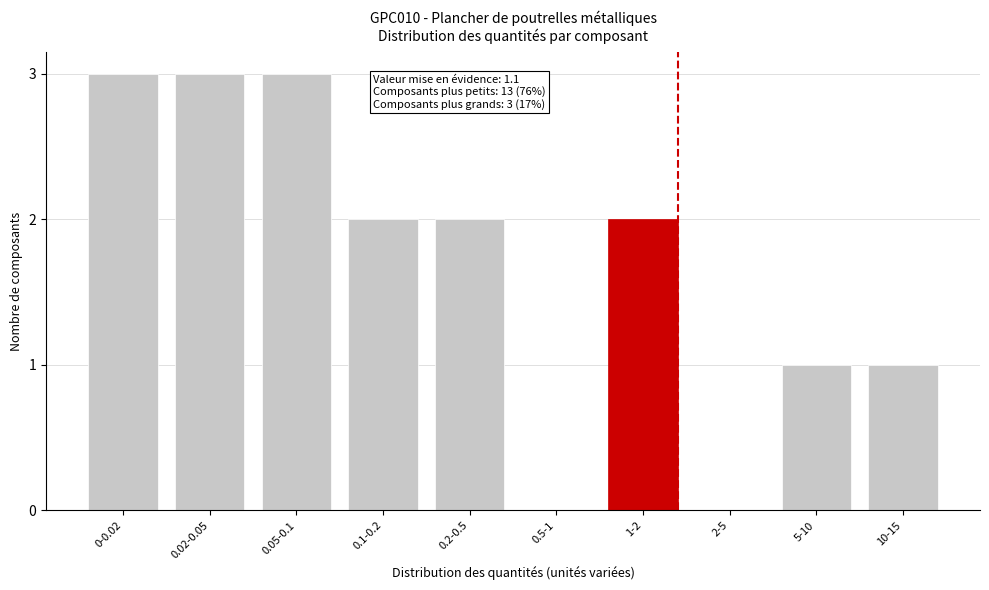

Reading left to right, extract all data points from this chart.

0-0.02=3	0.02-0.05=3	0.05-0.1=3	0.1-0.2=2	0.2-0.5=2	0.5-1=0	1-2=2	2-5=0	5-10=1	10-15=1